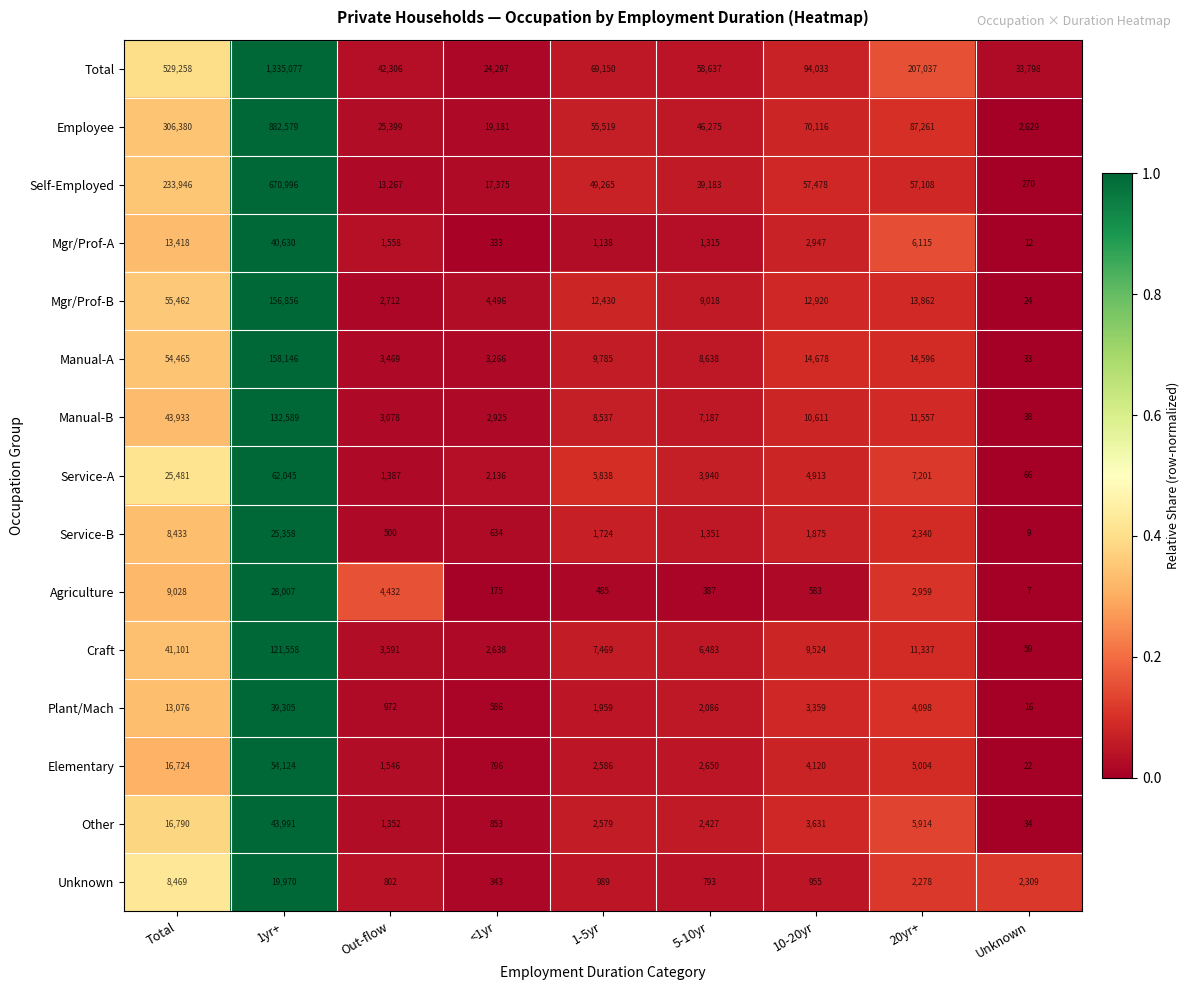

Between 1-5yr and 20yr+, which series saw the biggest shift?

Total